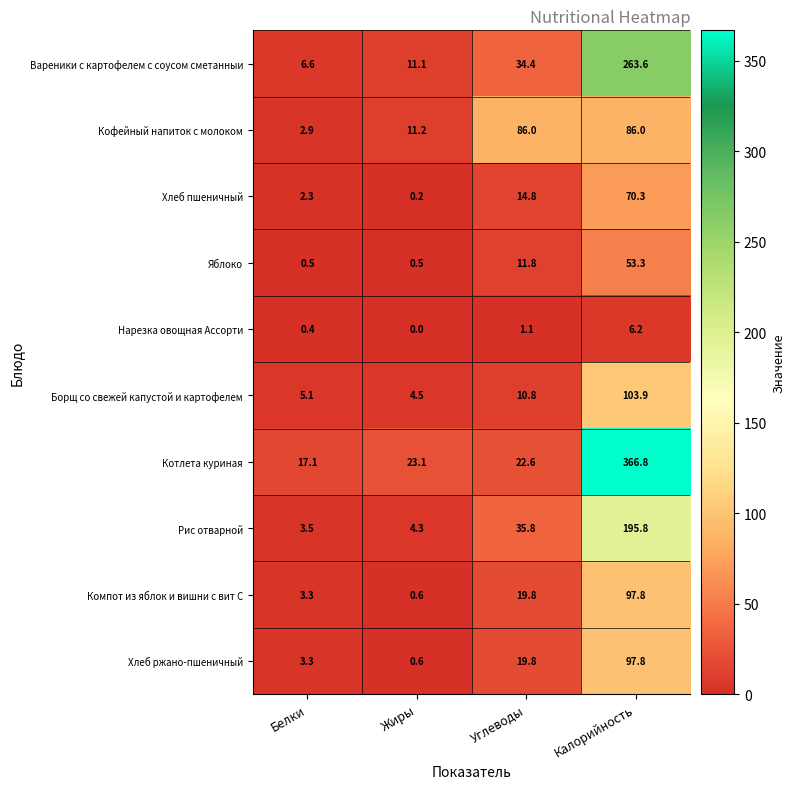

The value of Компот из яблок и вишни с вит С at Жиры is 0.6. True or false?

True